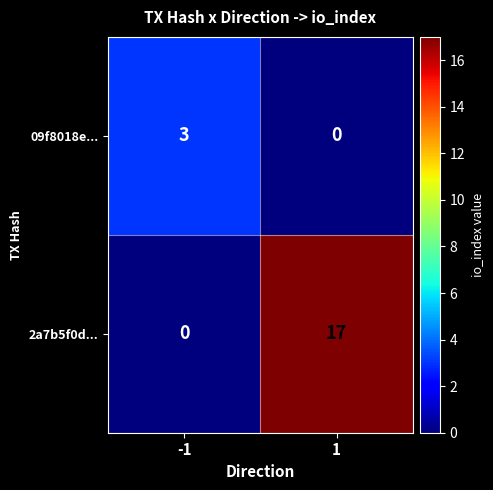

Reading right to left, extract all data points from this chart.

09f8018e...: 1=0	-1=3
2a7b5f0d...: 1=17	-1=0